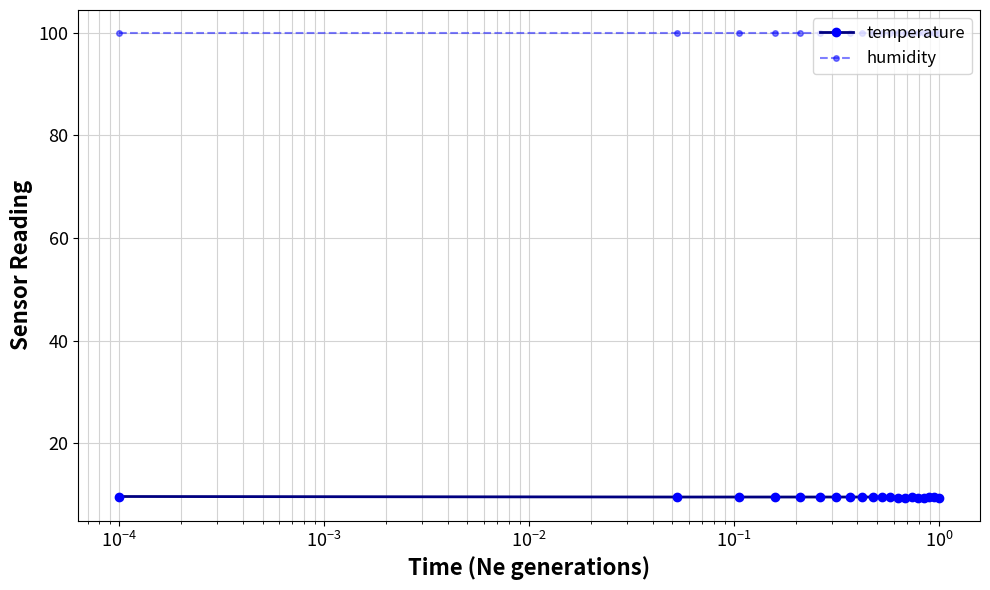

True or false: humidity and temperature intersect in this chart.

False